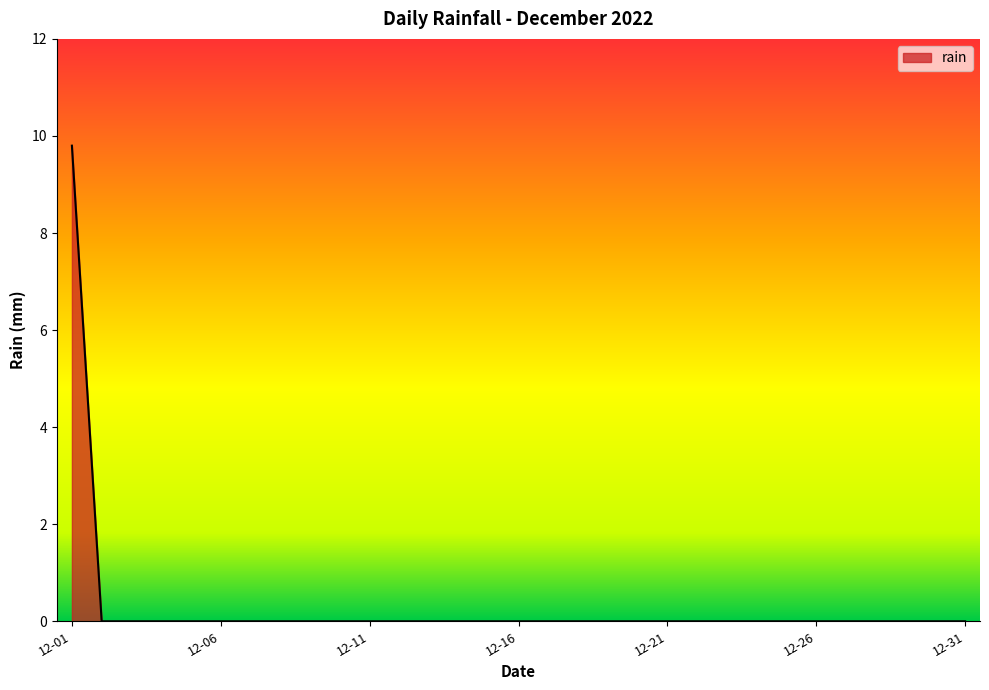

What is the difference between the maximum and minimum values?

9.8